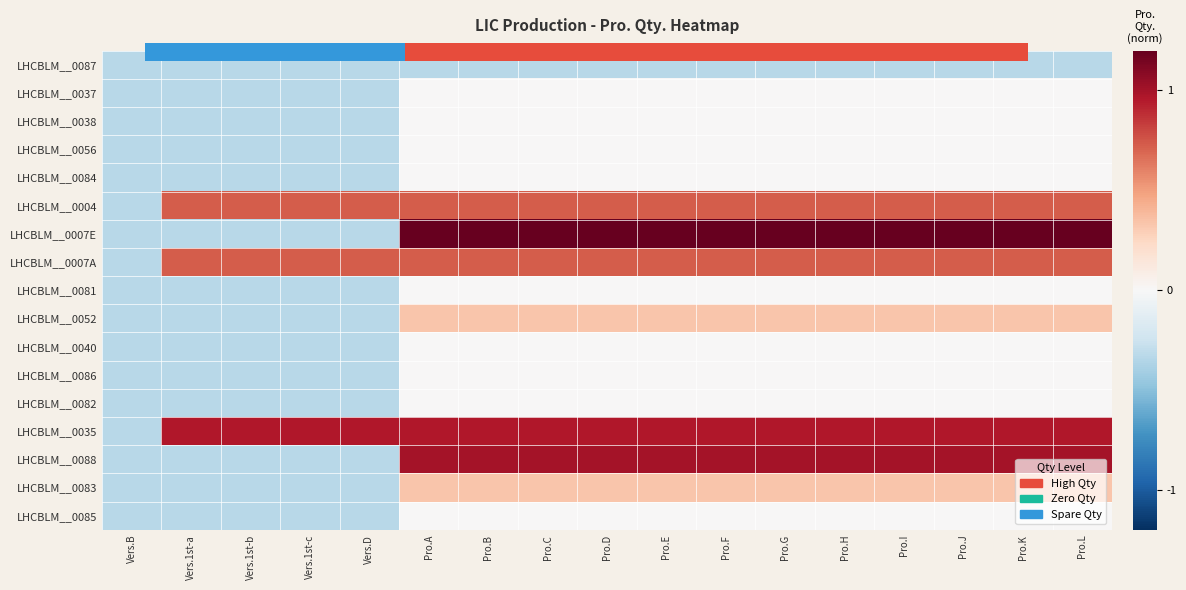

How many data points in LHCBLM__0085 are less than 0?

5